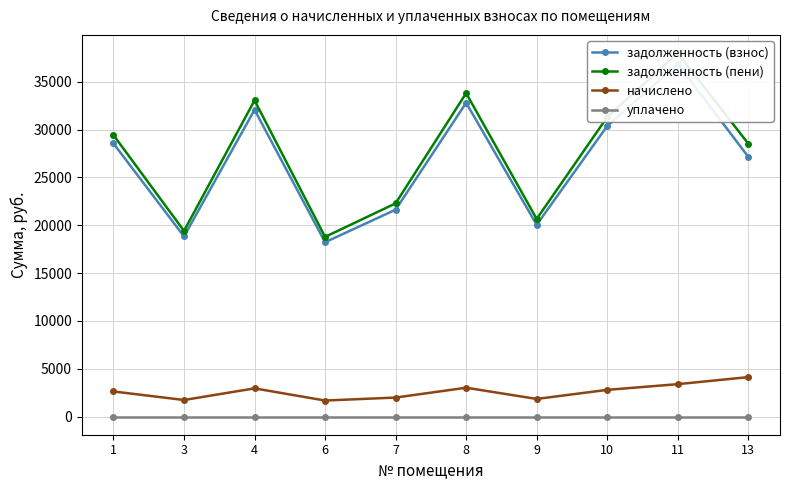

True or false: задолженность (пени) and задолженность (взнос) intersect in this chart.

False